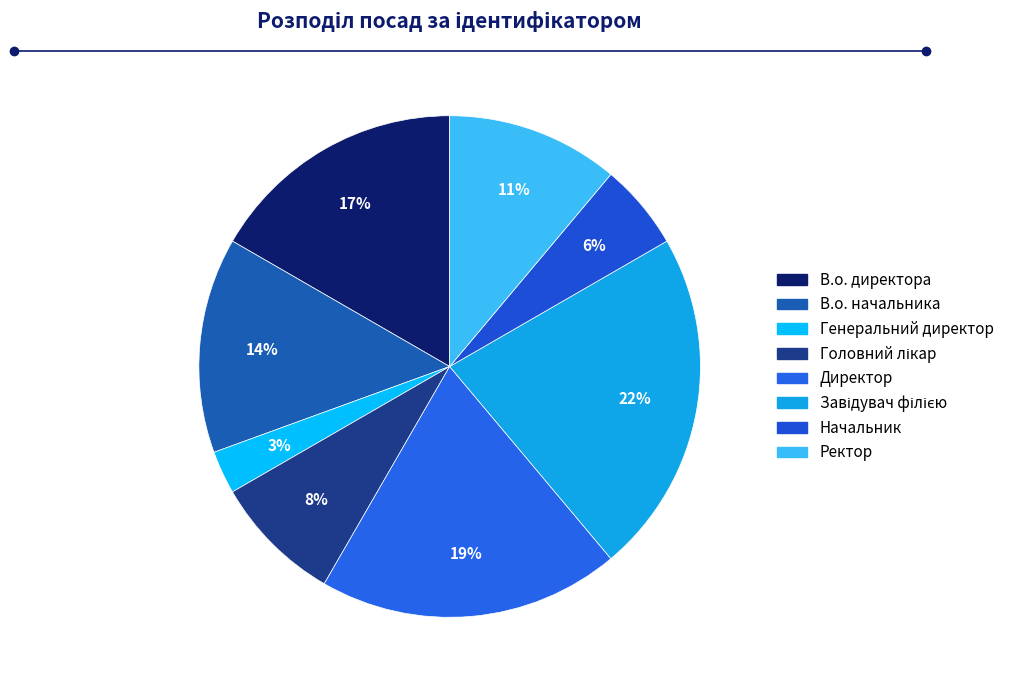

True or false: Завідувач філією accounts for 22% of the total.

True